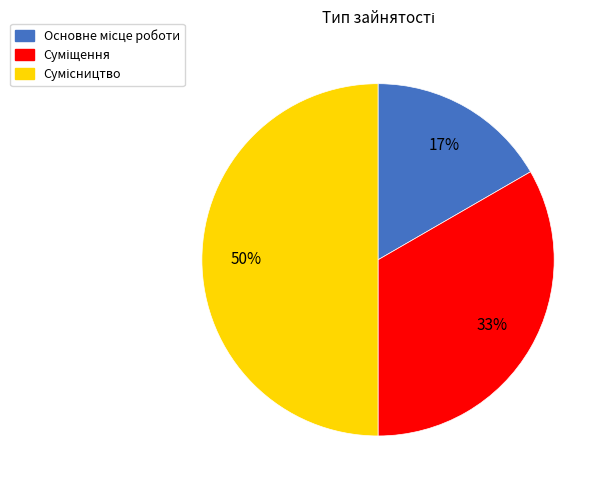

To the nearest percent, what is the average slice percentage?

33%